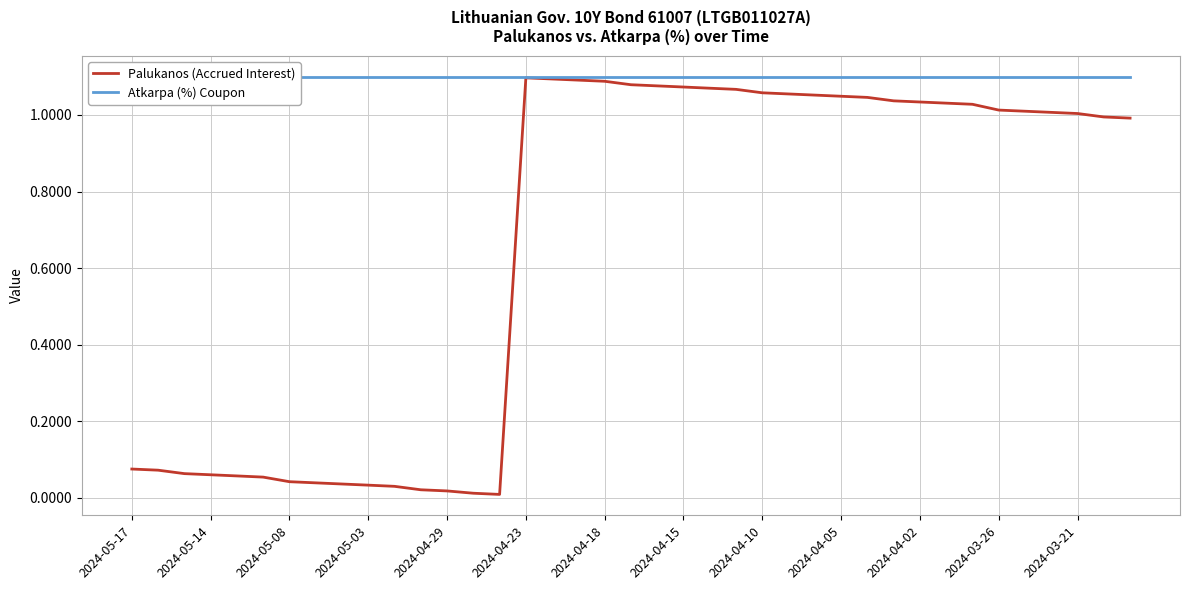

The Palukanos (Accrued Interest) series shows 1.1 at 2024-04-23. True or false?

True